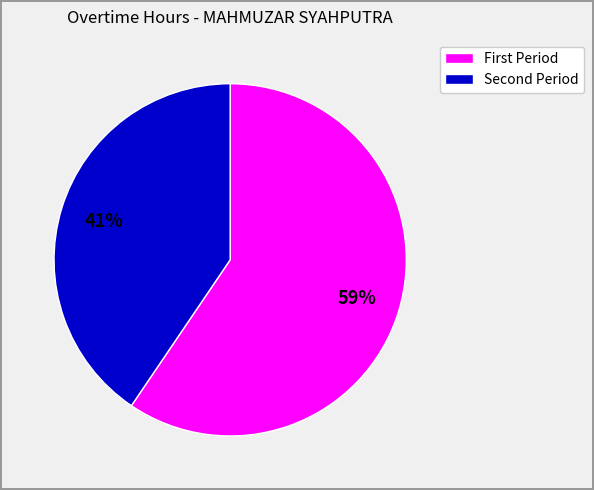

Does any single category account for the majority?

Yes